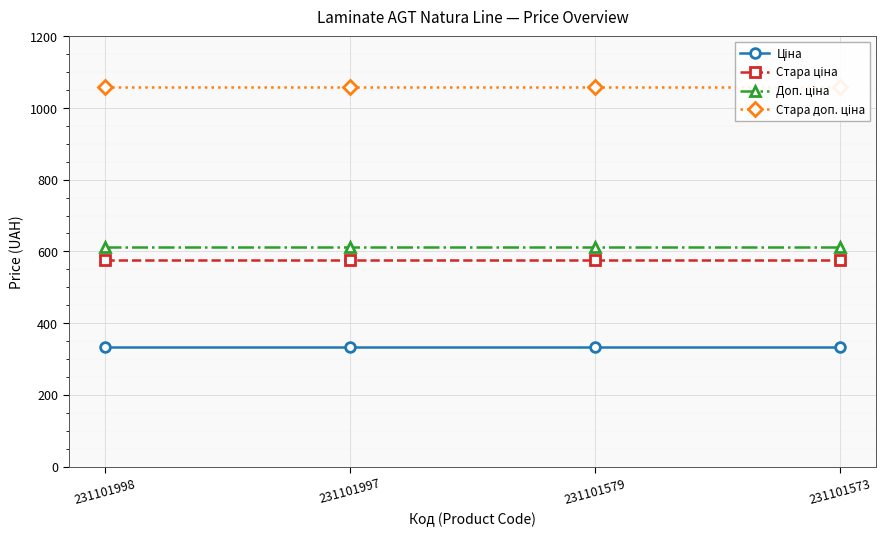

How many data points does each series have?

4